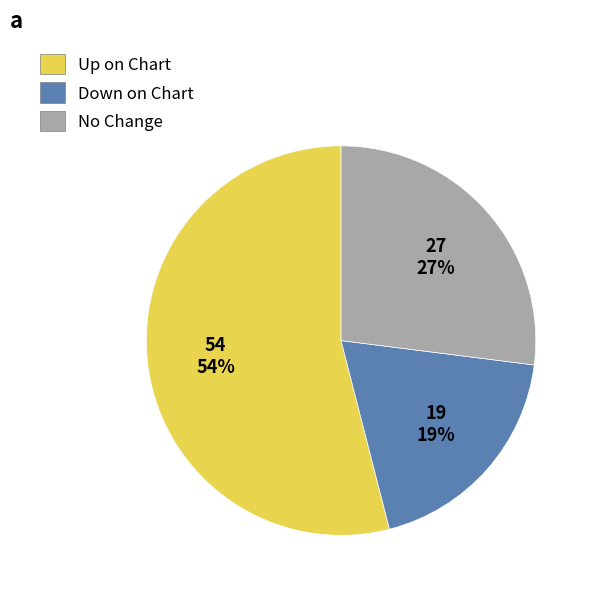

To the nearest percent, what is the difference between the Down on Chart and No Change slice percentages?

8%